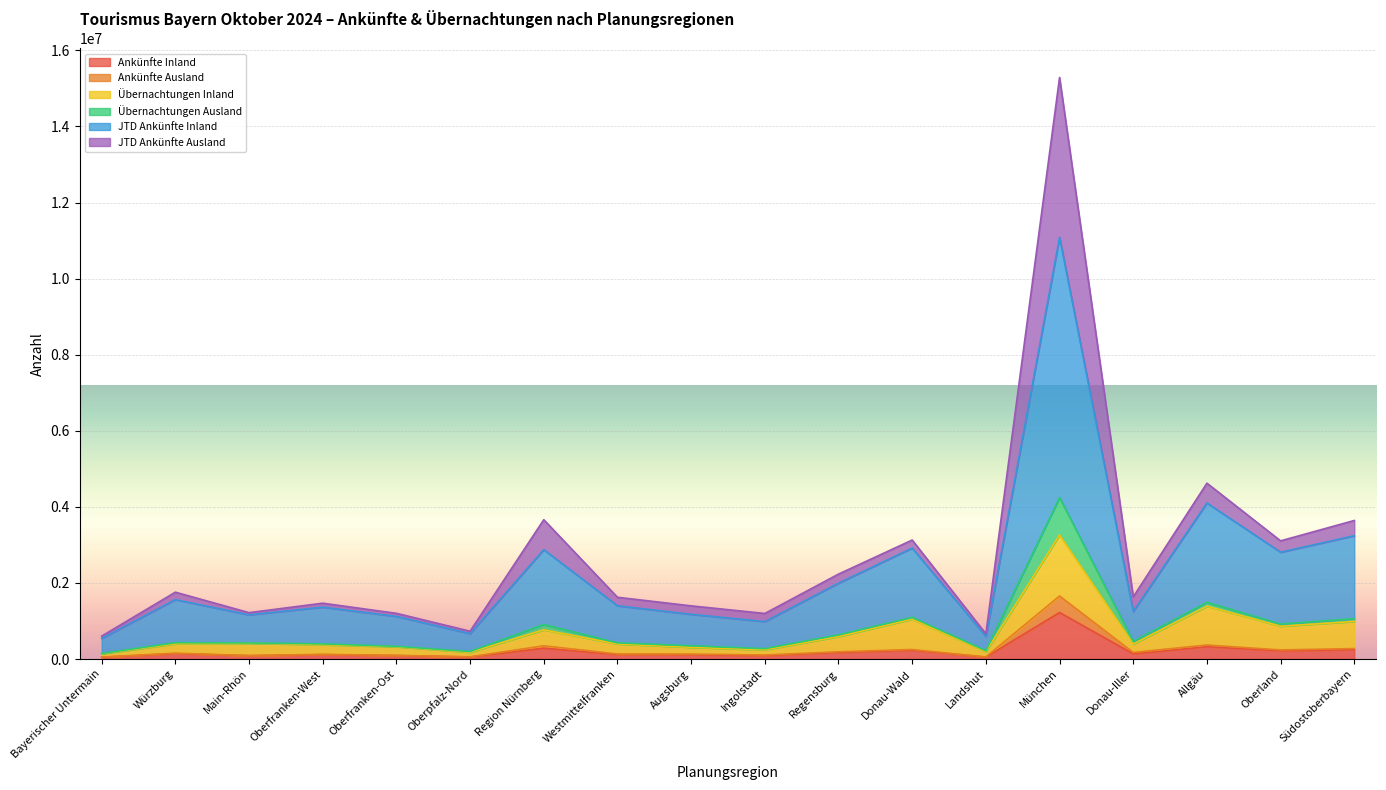

True or false: Ankünfte Ausland and JTD Ankünfte Inland cross at least once.

False